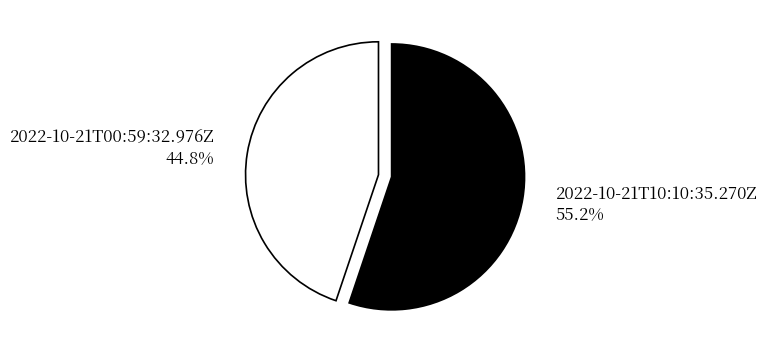

What is the ratio of the value at 2022-10-21T10:10:35.270Z to the value at 2022-10-21T00:59:32.976Z?

1.2